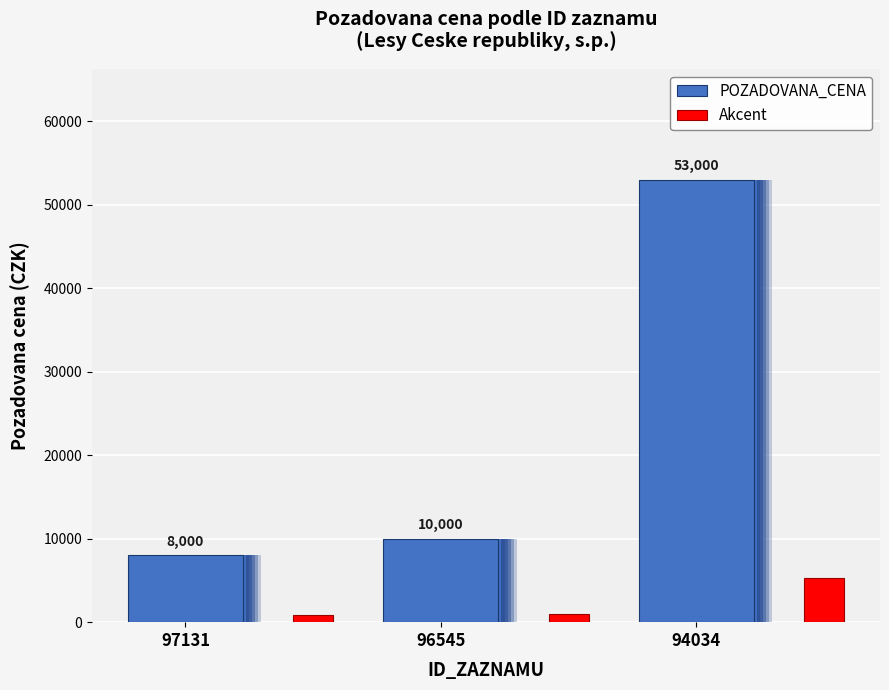

True or false: Akcent has a value of 349 at 96545.

False